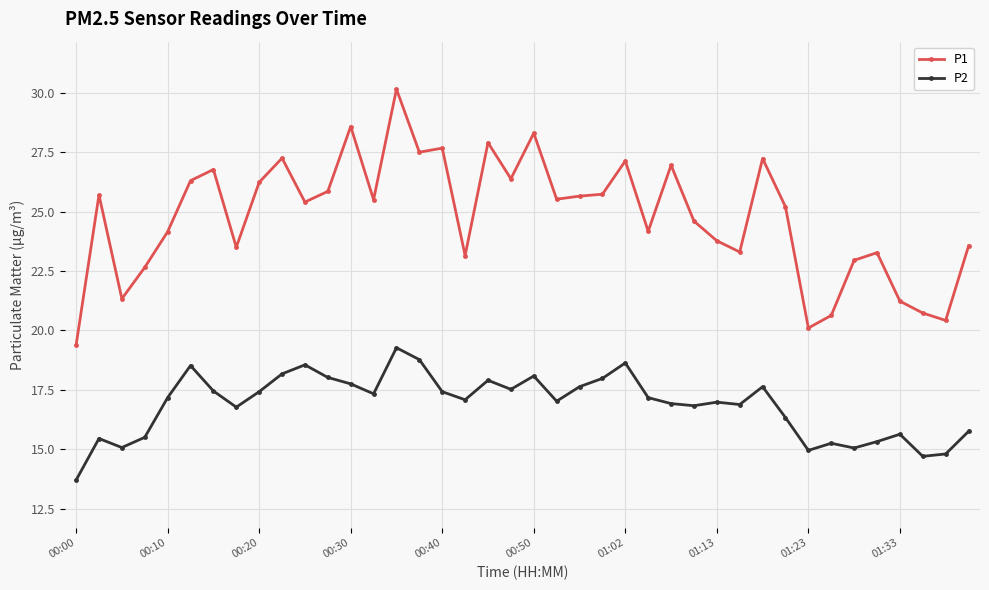

True or false: P2 has more than 2 interior local peaks.

True